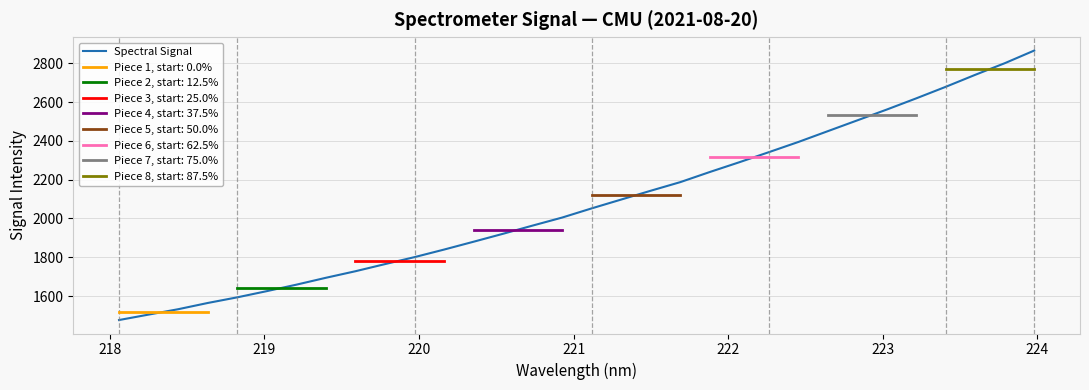

What is the lowest value of the Spectral Signal series?

1476.4